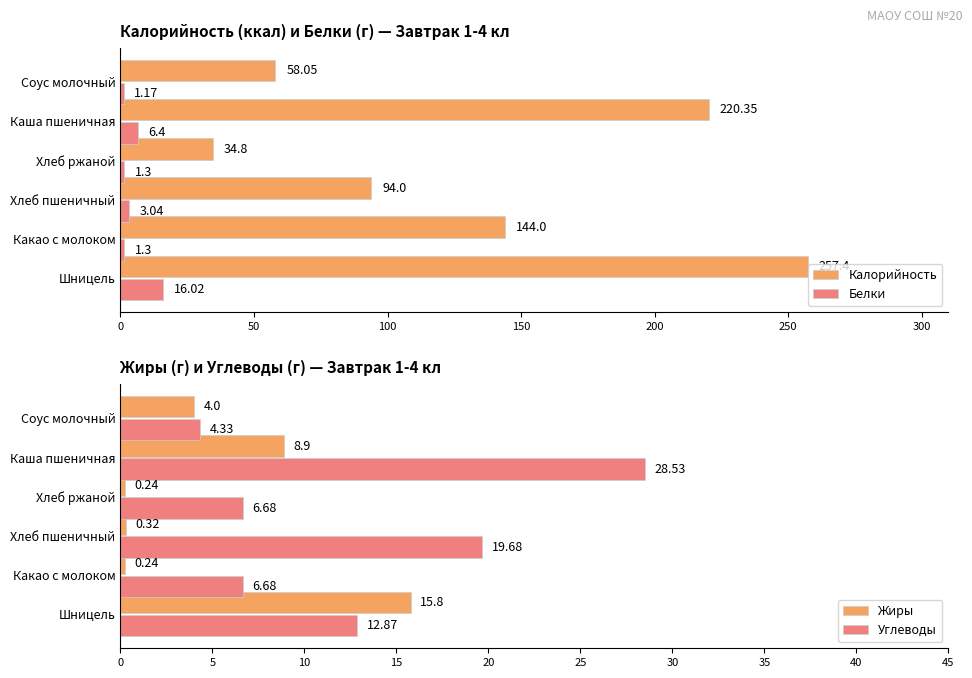

Where is Белки nearest to the value 8?

Каша пшеничная